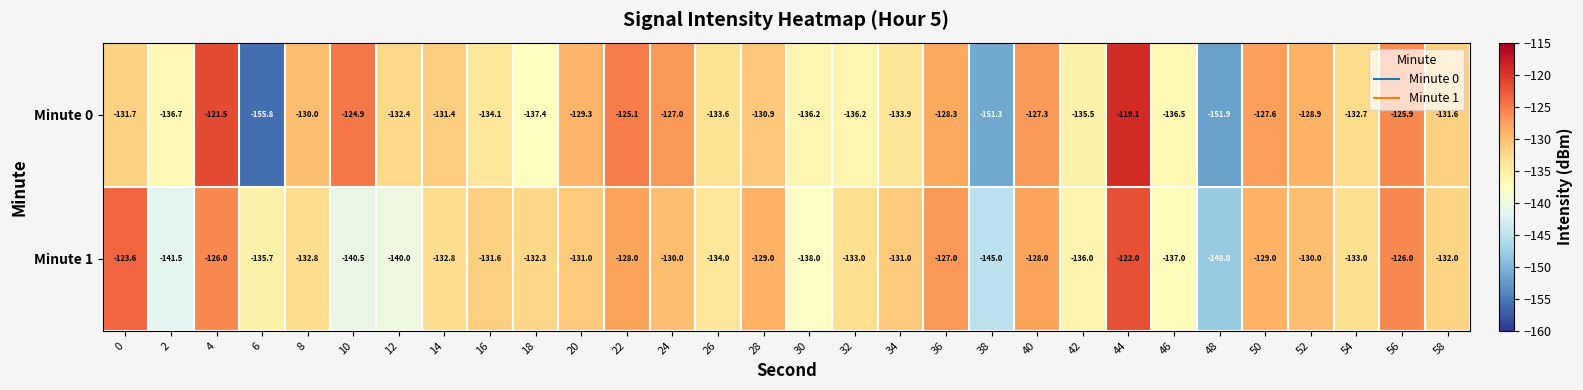

What is the difference between the second highest and second lowest values in the Minute 0 series?

30.4